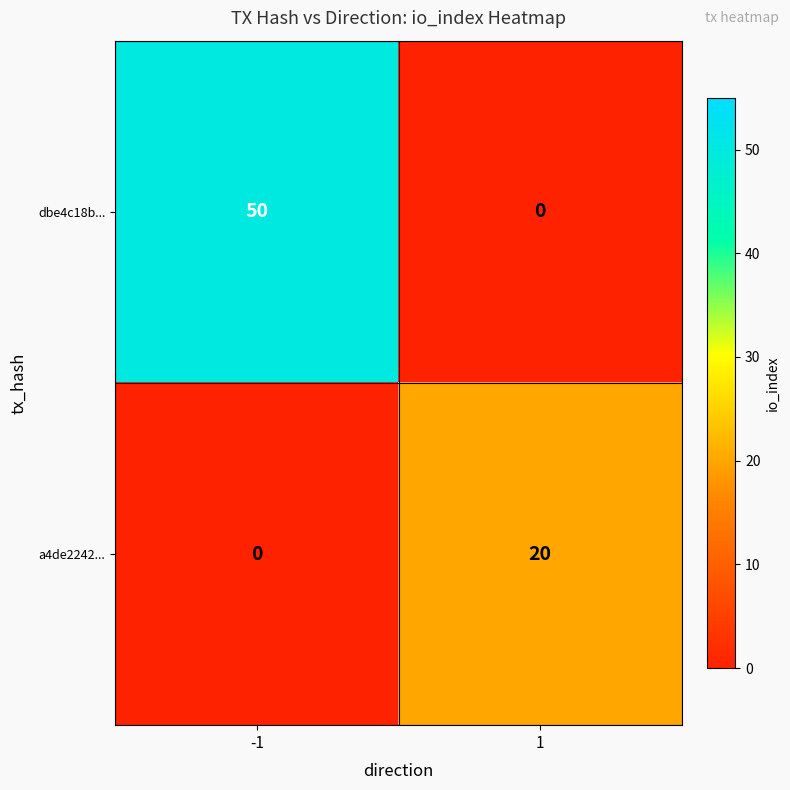

The value of dbe4c18b... at -1 is 50. True or false?

True